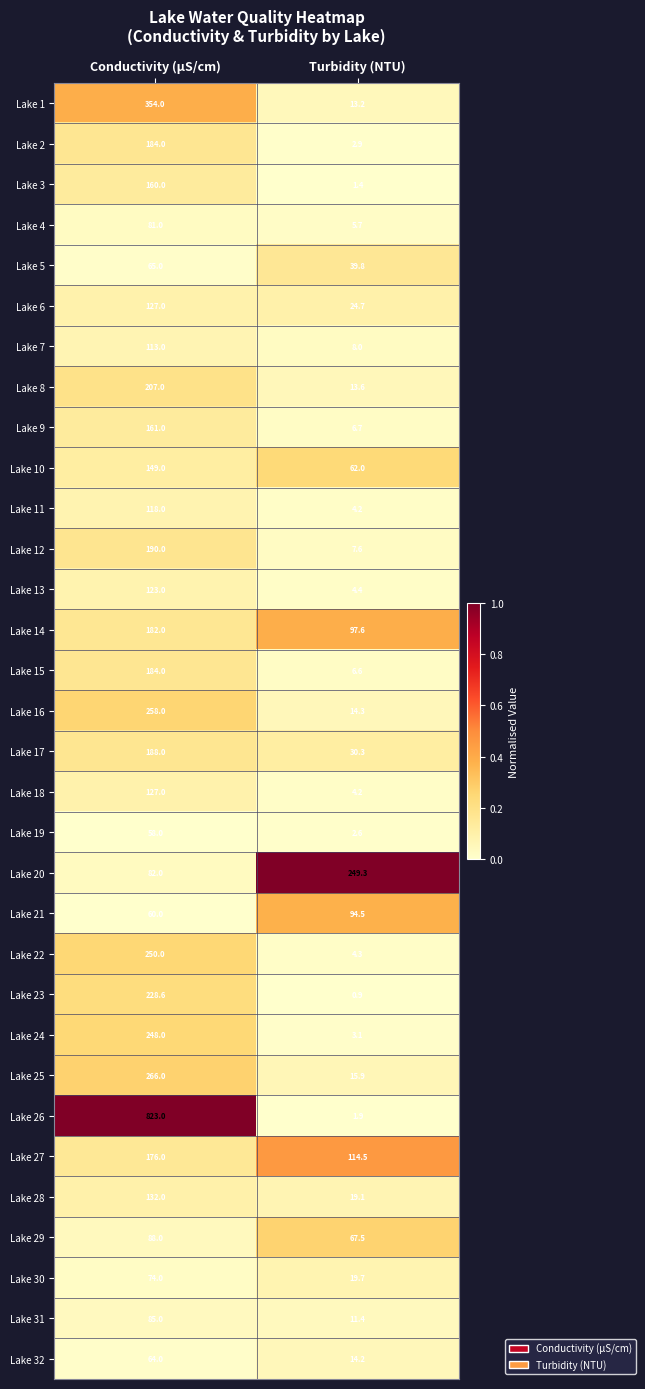

Which series has the widest spread of values?

Lake 26